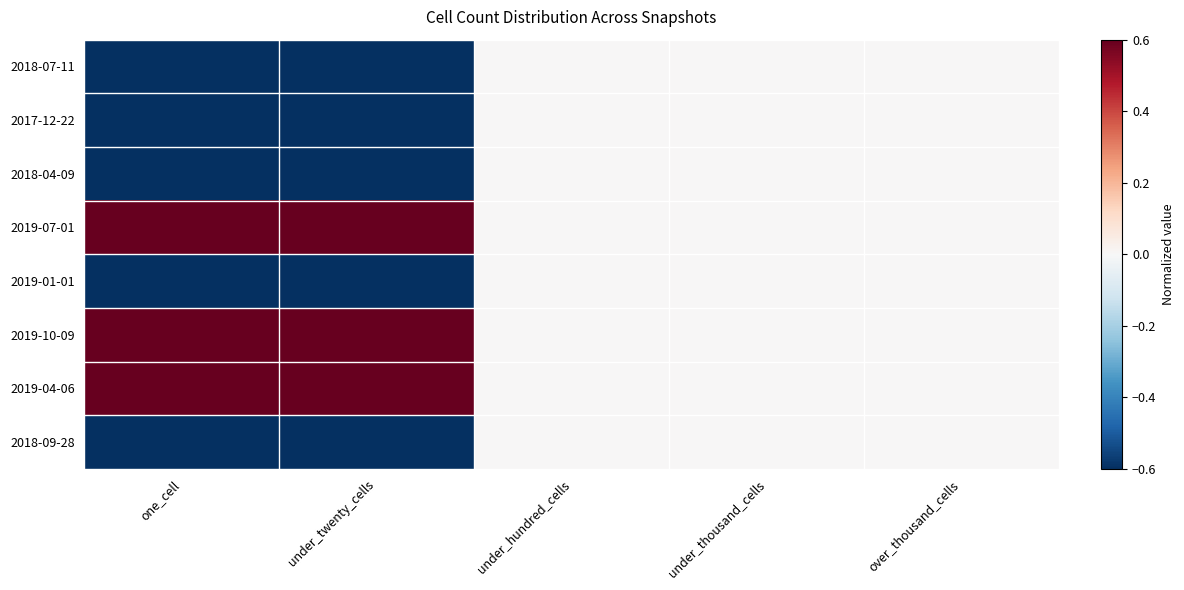

Reading left to right, what are all the values shown in this chart?

2018-07-11: one_cell=-1	under_twenty_cells=-1	under_hundred_cells=0	under_thousand_cells=0	over_thousand_cells=0
2017-12-22: one_cell=-1	under_twenty_cells=-1	under_hundred_cells=0	under_thousand_cells=0	over_thousand_cells=0
2018-04-09: one_cell=-1	under_twenty_cells=-1	under_hundred_cells=0	under_thousand_cells=0	over_thousand_cells=0
2019-07-01: one_cell=1	under_twenty_cells=1	under_hundred_cells=0	under_thousand_cells=0	over_thousand_cells=0
2019-01-01: one_cell=-1	under_twenty_cells=-1	under_hundred_cells=0	under_thousand_cells=0	over_thousand_cells=0
2019-10-09: one_cell=1	under_twenty_cells=1	under_hundred_cells=0	under_thousand_cells=0	over_thousand_cells=0
2019-04-06: one_cell=1	under_twenty_cells=1	under_hundred_cells=0	under_thousand_cells=0	over_thousand_cells=0
2018-09-28: one_cell=-1	under_twenty_cells=-1	under_hundred_cells=0	under_thousand_cells=0	over_thousand_cells=0